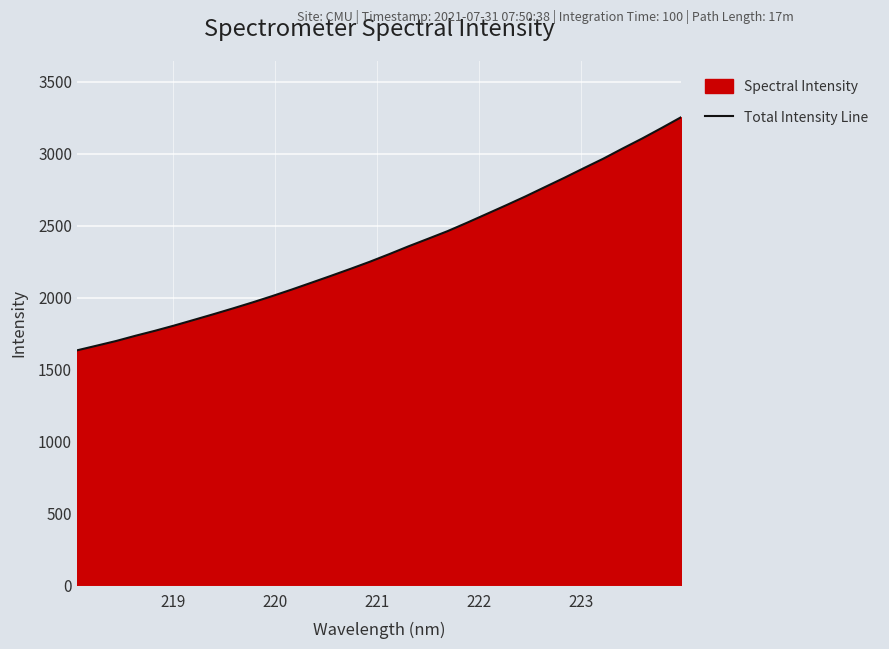

What is the smallest value displayed?

1633.4